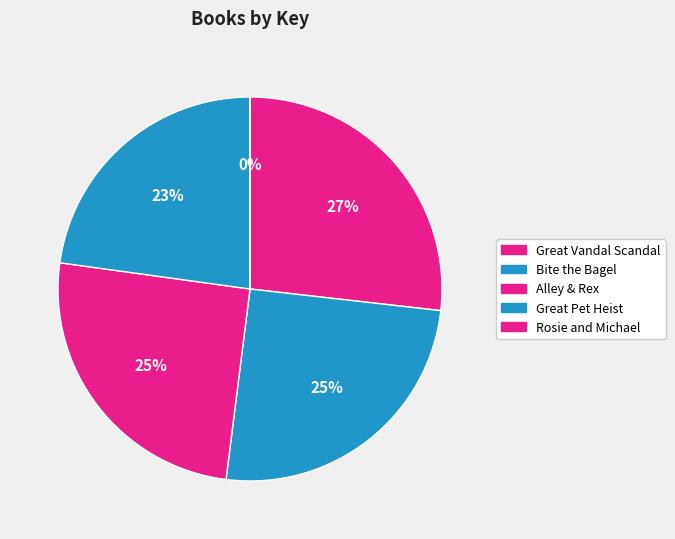

What percentage is NOT represented by Rosie and Michael?

100.0%